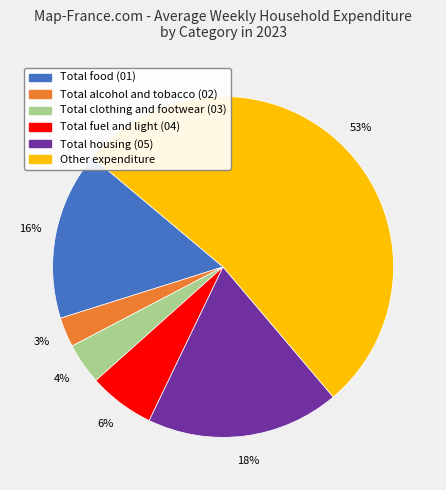

Combined, do Total clothing and footwear (03) and Other expenditure account for over 50%?

Yes